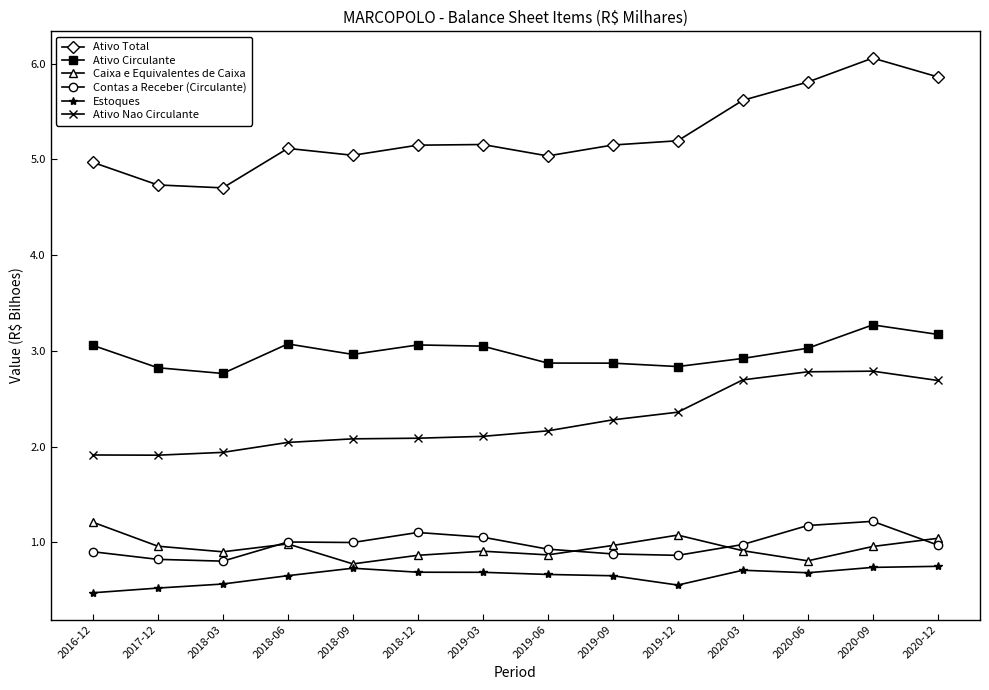

What is the average value of the Ativo Total series?

5.3